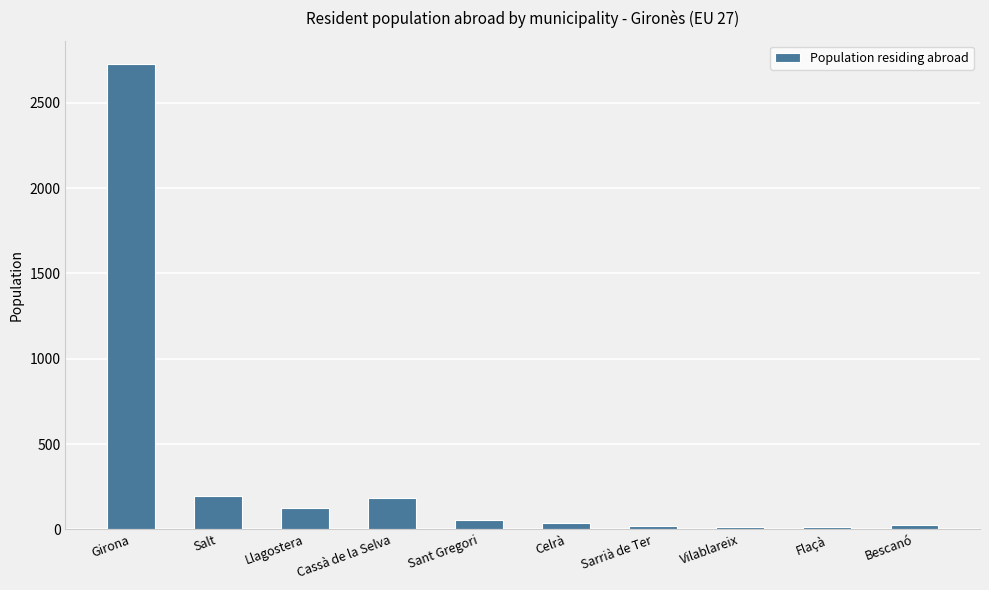

What is the change in value from Sant Gregori to Vilablareix?

-42